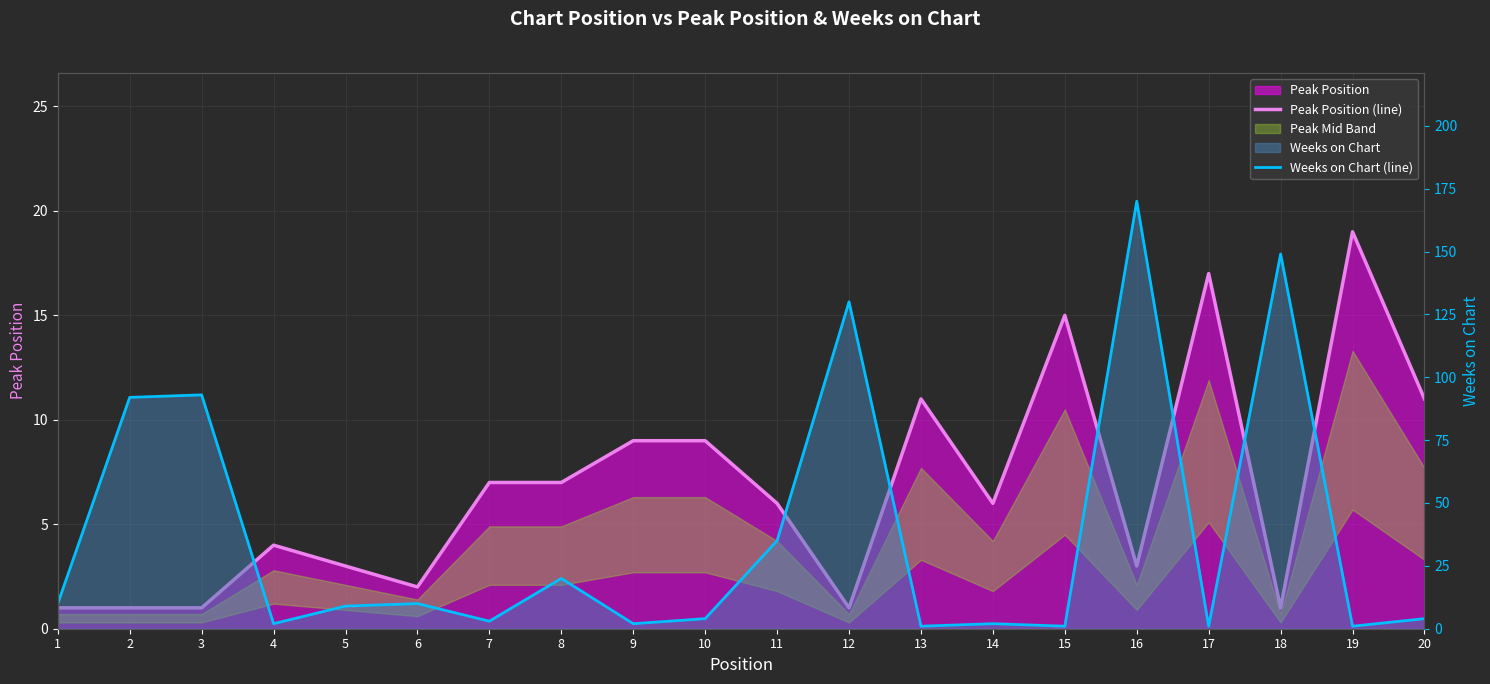

What is the difference between the Weeks on Chart (line) values at 1 and 10?

6